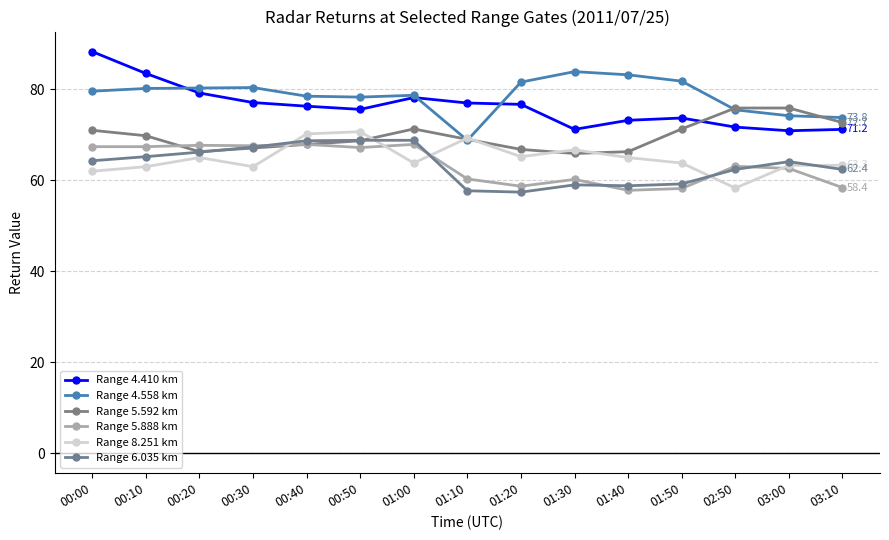

Does the chart display data point markers on the line(s)?

Yes